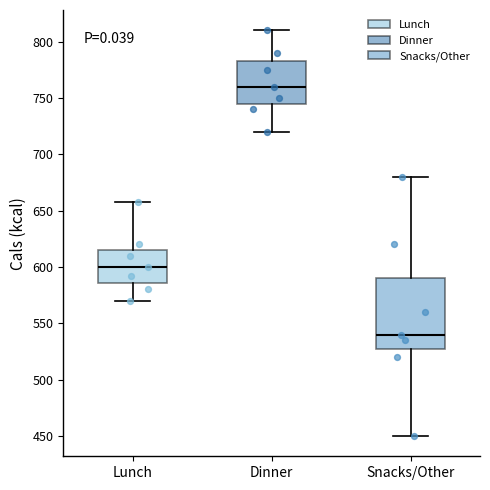

Comparing the boxes themselves (not the whiskers), which one is the tallest?

Snacks/Other